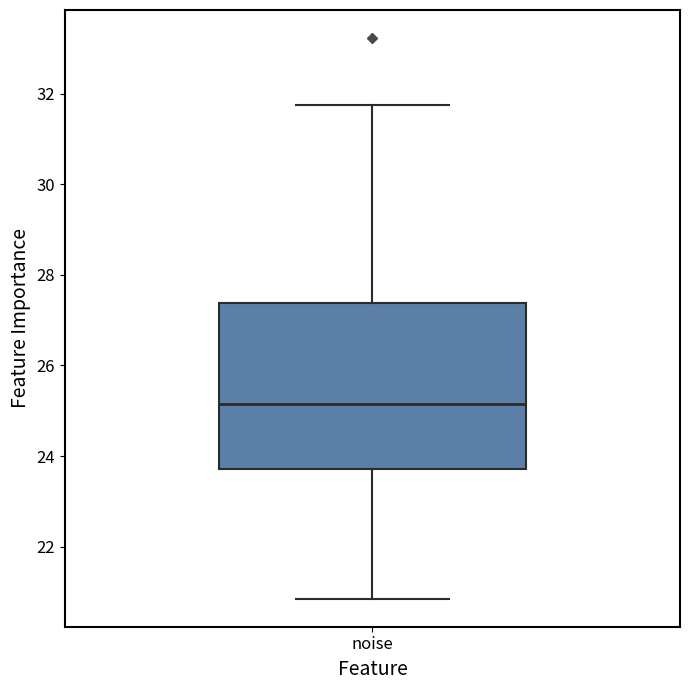

Read this box plot against the y-axis: the position of the median line, the range covered by the box, and the ends of both whiskers. The values are not printed on the chart, so give them approximately, as read against the axis.

median 25.2, box 23.8 to 27.4, whiskers 20.8 to 31.8